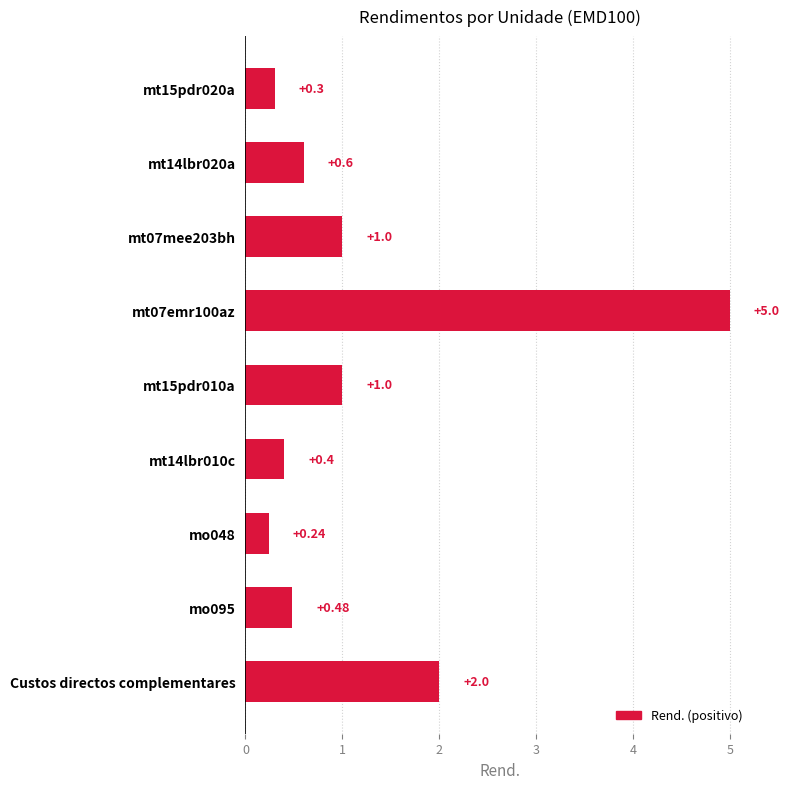

At which label is the value closest to 2?

Custos directos complementares